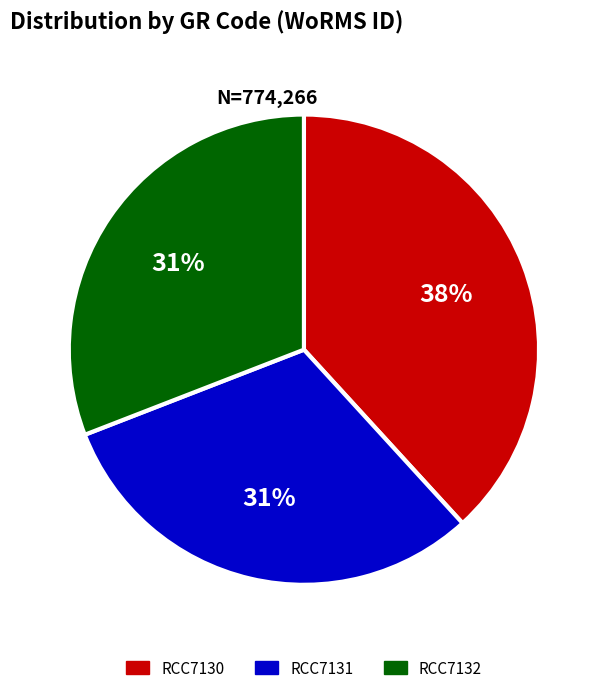

How many segments does this pie chart have?

3